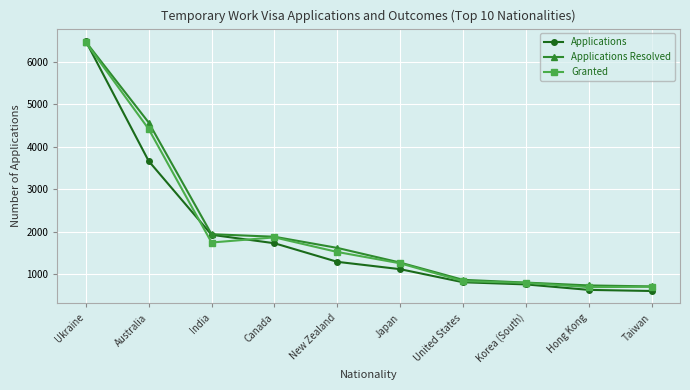

What are all the series names shown in the legend?

Applications, Applications Resolved, Granted